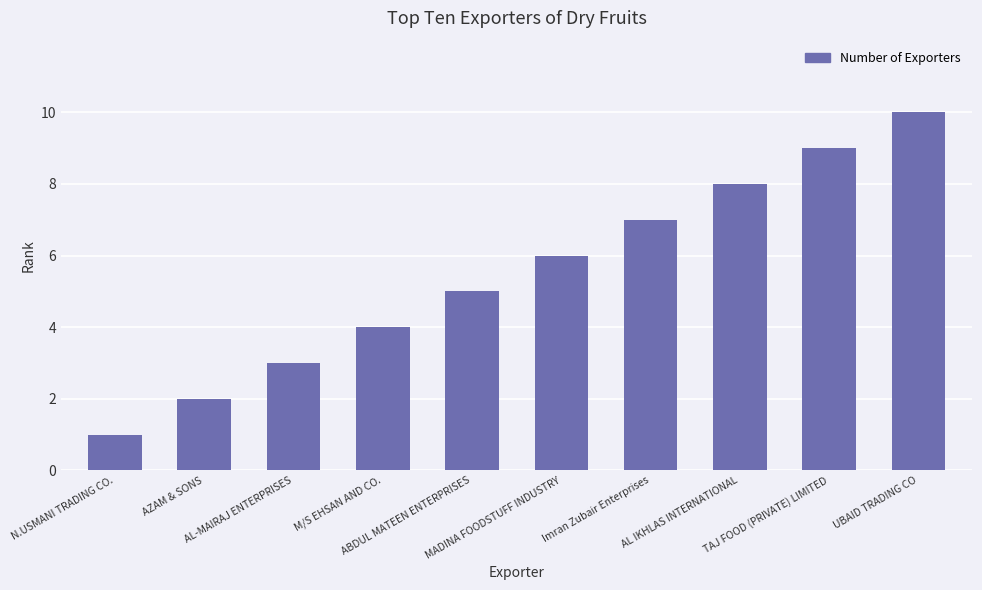

What position from the right is AL-MAIRAJ ENTERPRISES?

8